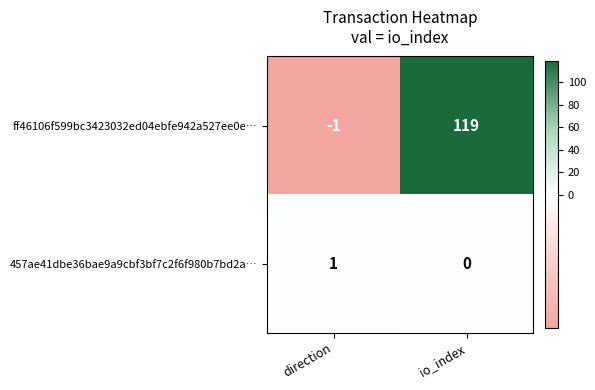

Which series has the largest total across all categories?

ff46106f599bc3423032ed04ebfe942a527ee0e…